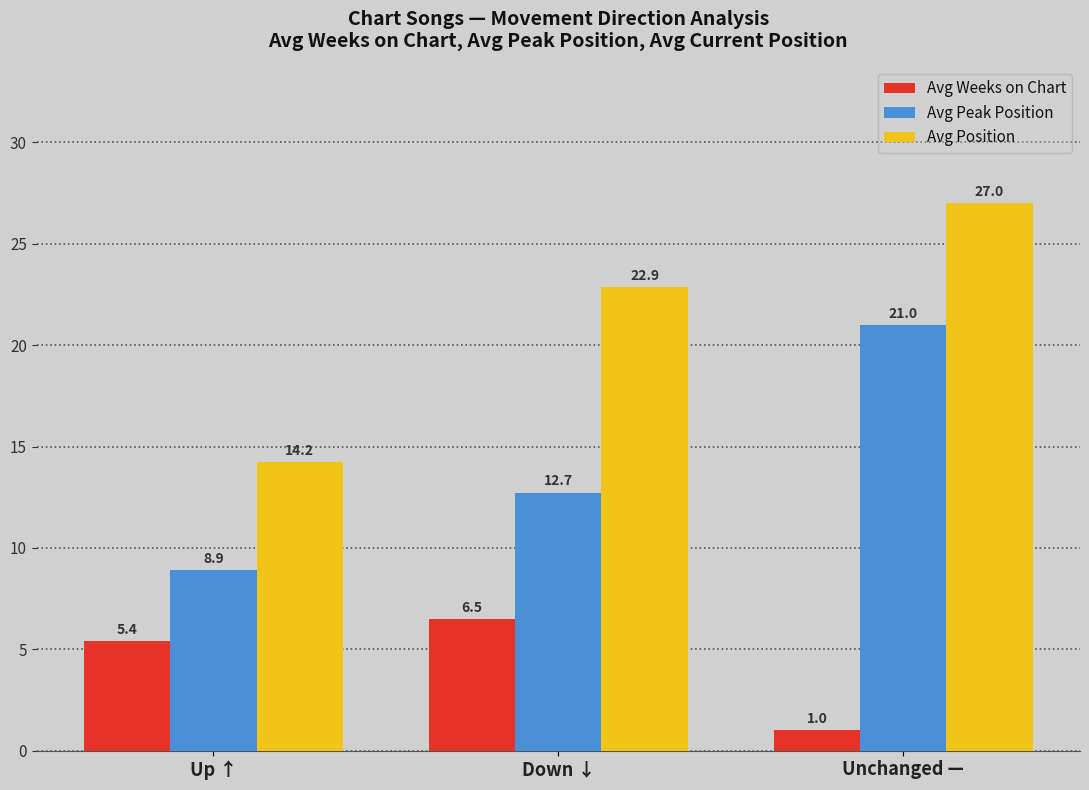

What is the value of the Avg Weeks on Chart bar at the 2nd from the left?

6.5